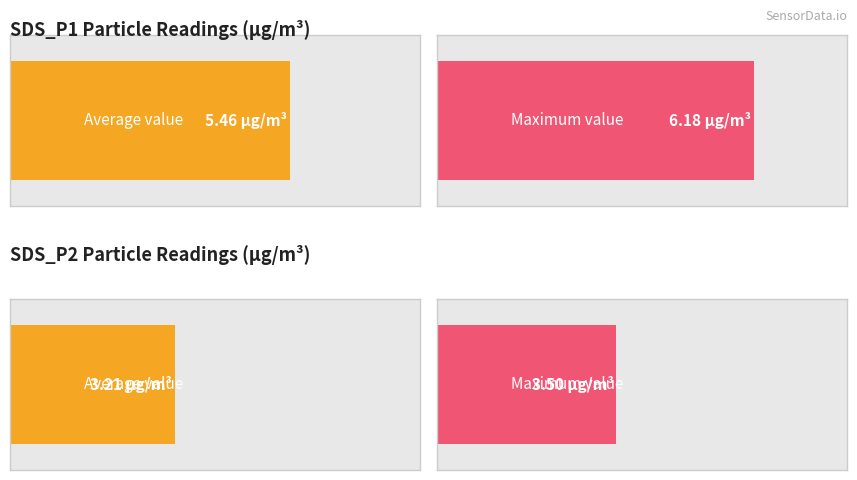

Is the value of SDS_P2 at 00:14 greater than the value of SDS_P1 at 00:01?

No